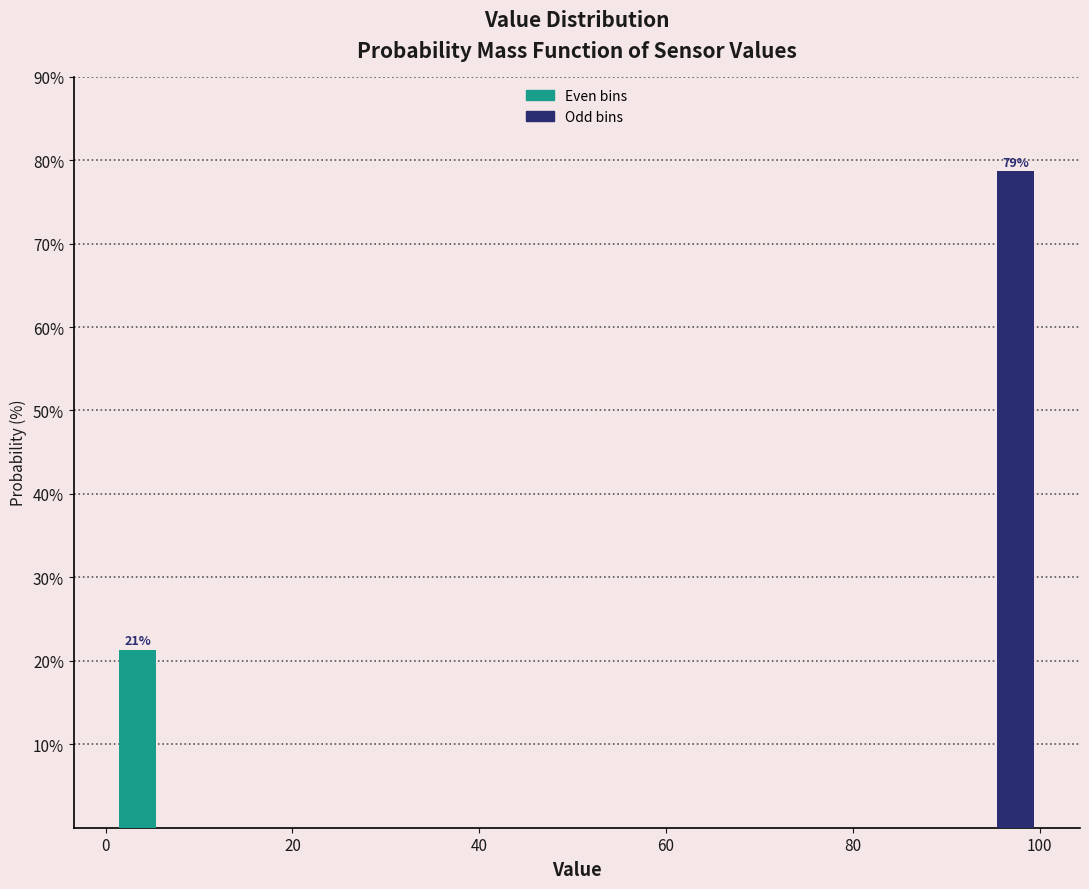

Read against the x-axis, roughly where is the centre of the tallest bar?

98